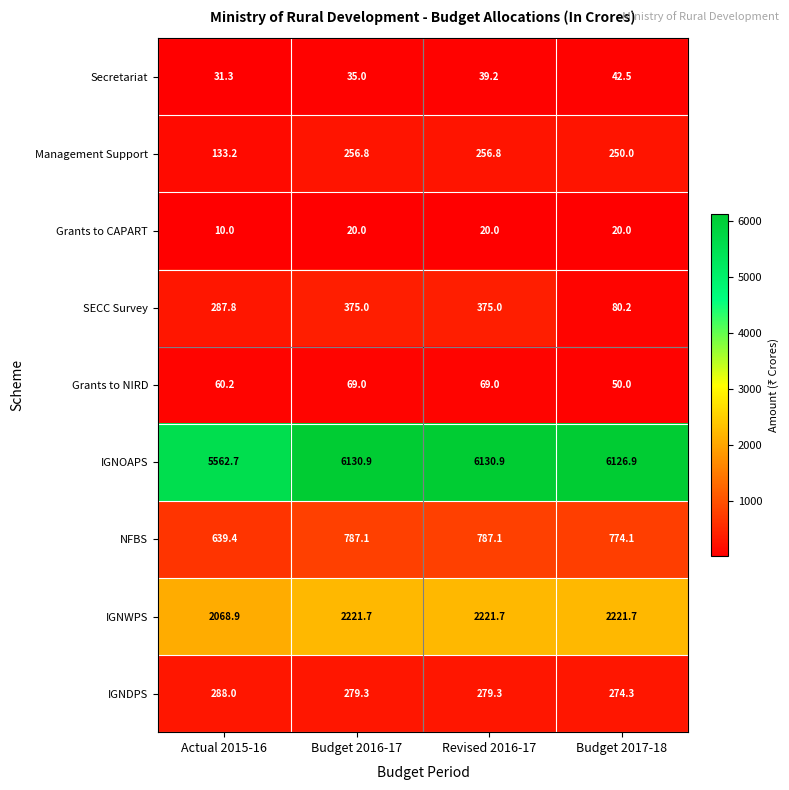

Rank the series at Revised 2016-17 from lowest to highest value.

Grants to CAPART, Secretariat, Grants to NIRD, Management Support, IGNDPS, SECC Survey, NFBS, IGNWPS, IGNOAPS